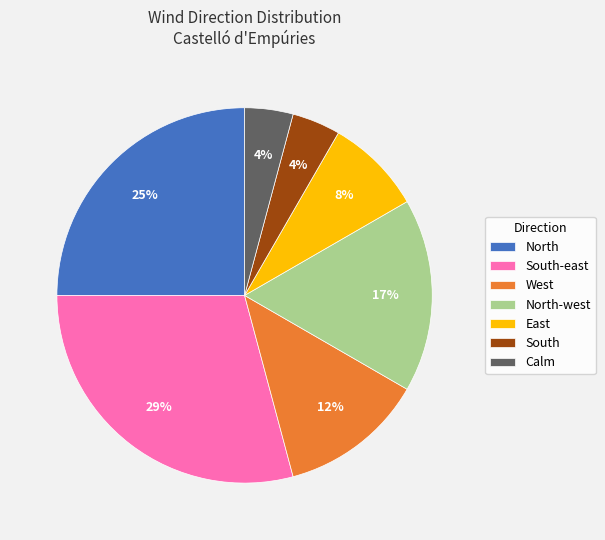

Combined, do North-west and East account for over 50%?

No